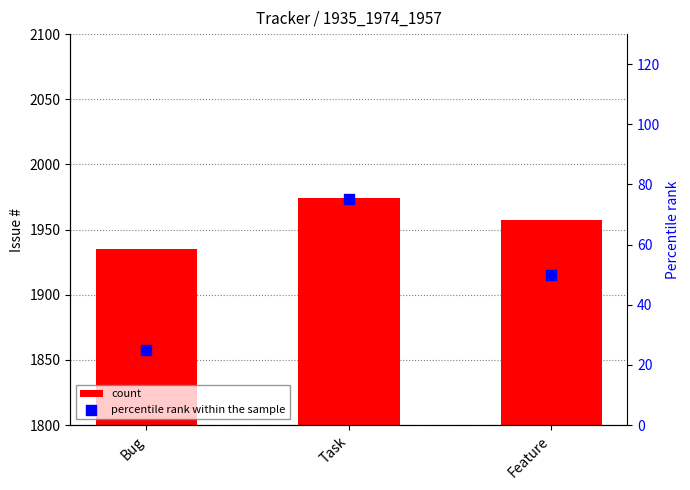

Which series contains the highest Y value?

count